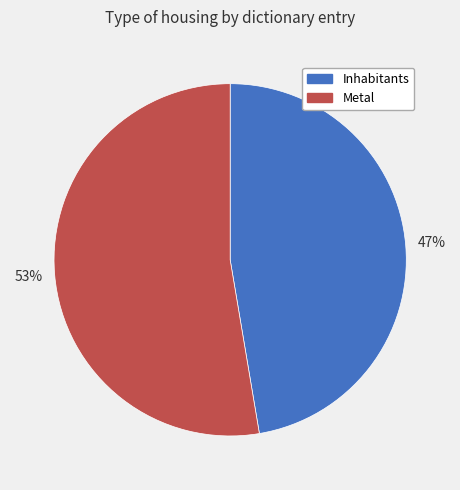

Do Inhabitants and Metal together represent more than half of the pie?

Yes